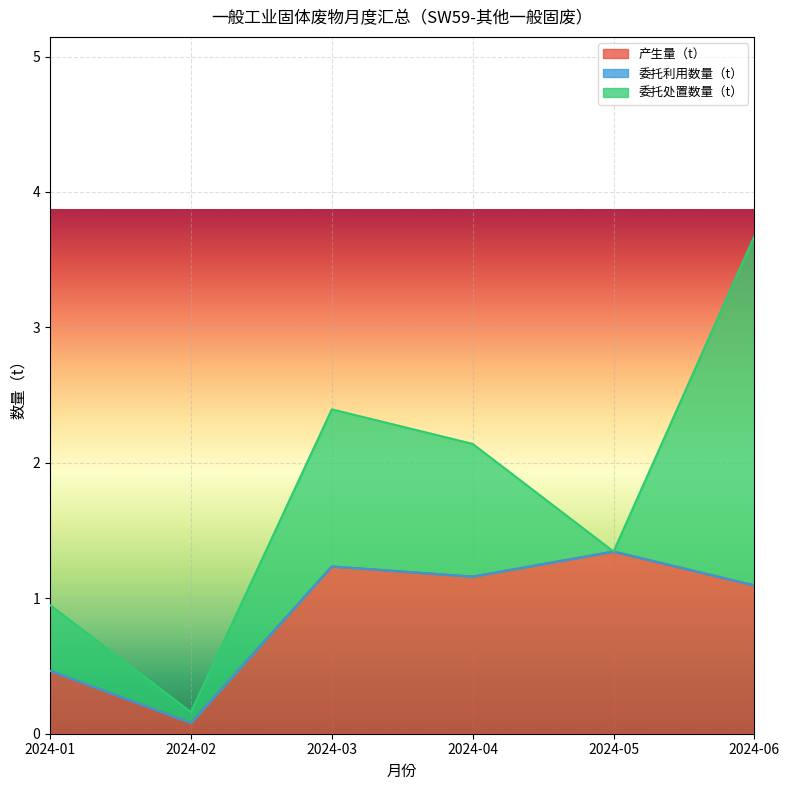

Which series has the largest total across all categories?

产生量（t）